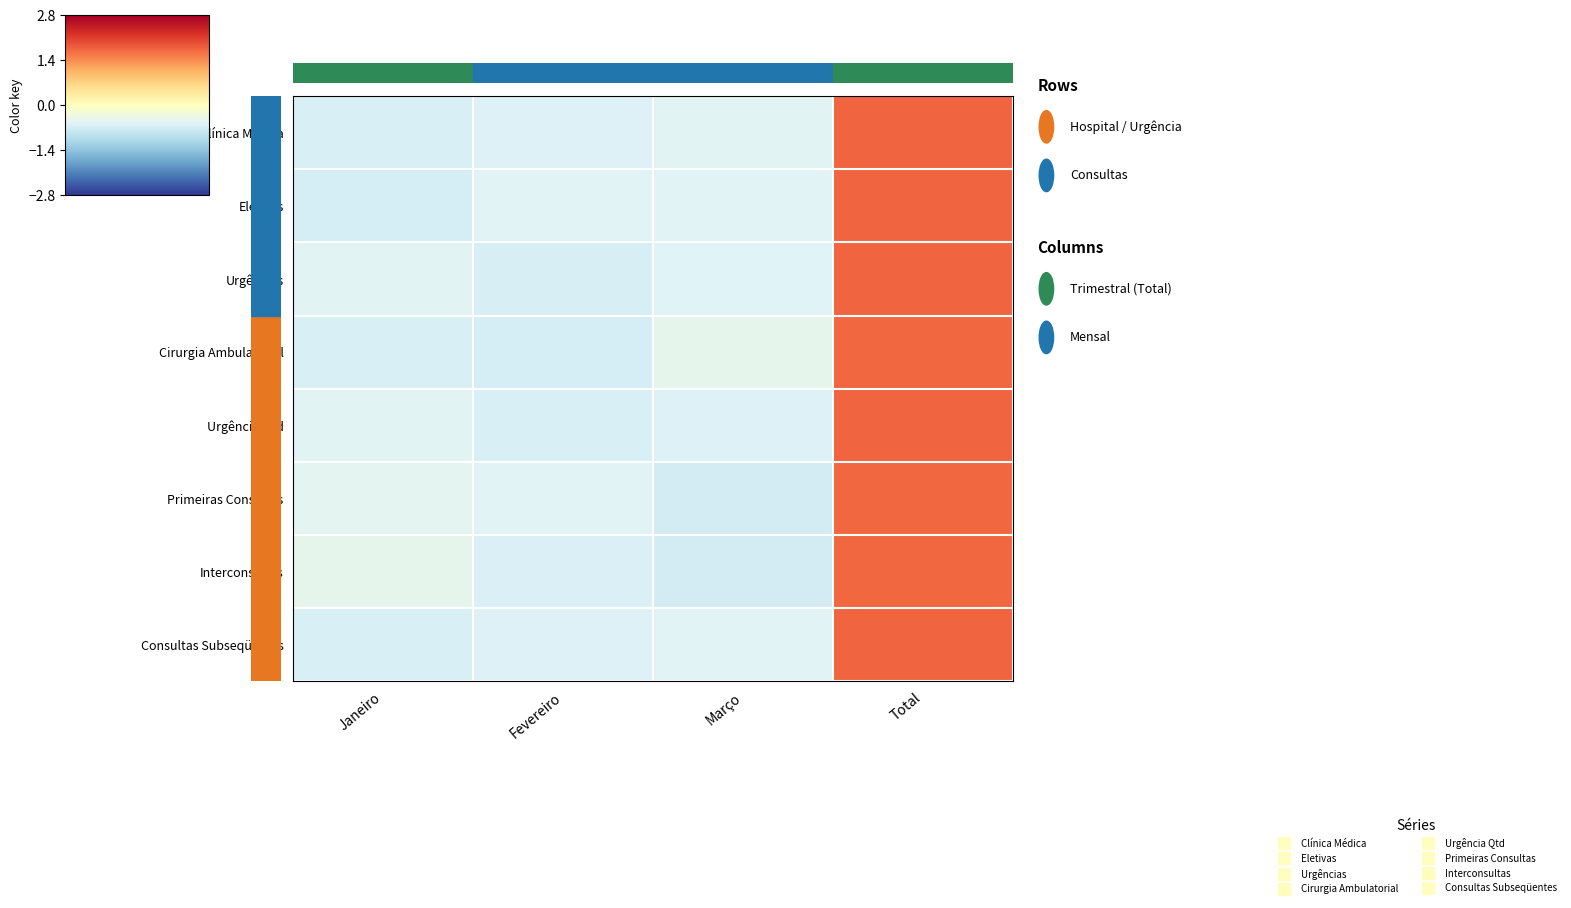

Rank the series at Janeiro from highest to lowest value.

Interconsultas, Primeiras Consultas, Urgência Qtd, Urgências, Cirurgia Ambulatorial, Consultas Subseqüentes, Clínica Médica, Eletivas